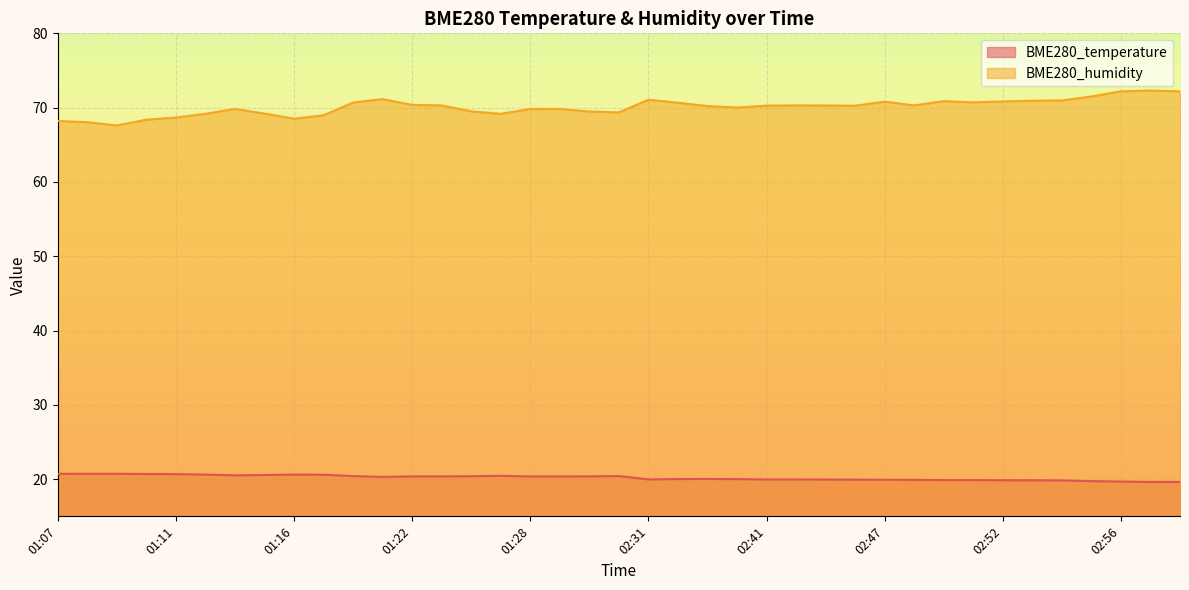

How many data points in BME280_temperature are less than 20?

16